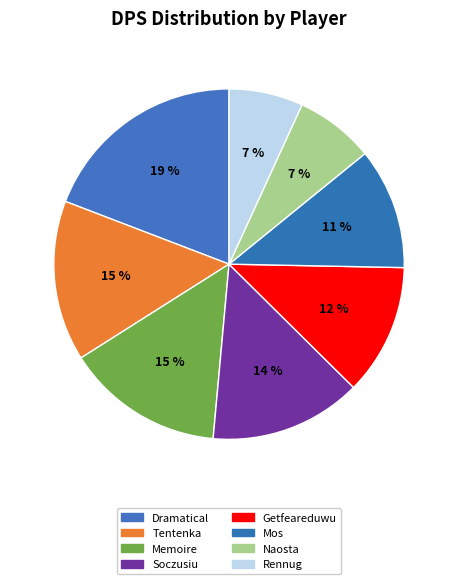

What is the smallest slice in the pie chart?

Rennug